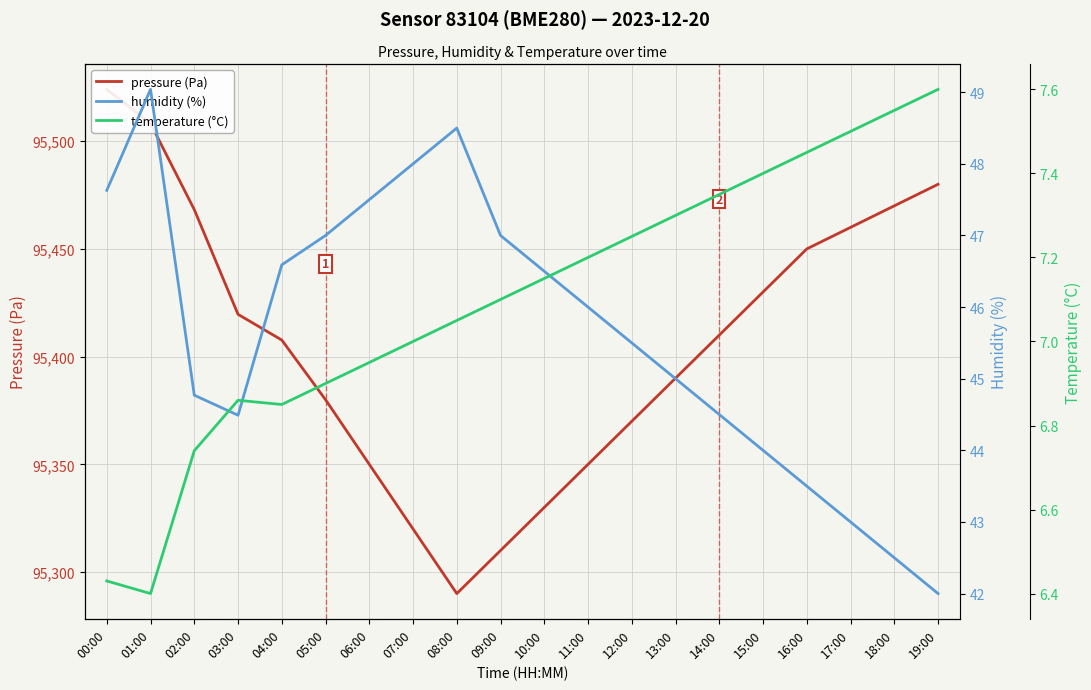

How many distinct data groups are displayed?

3